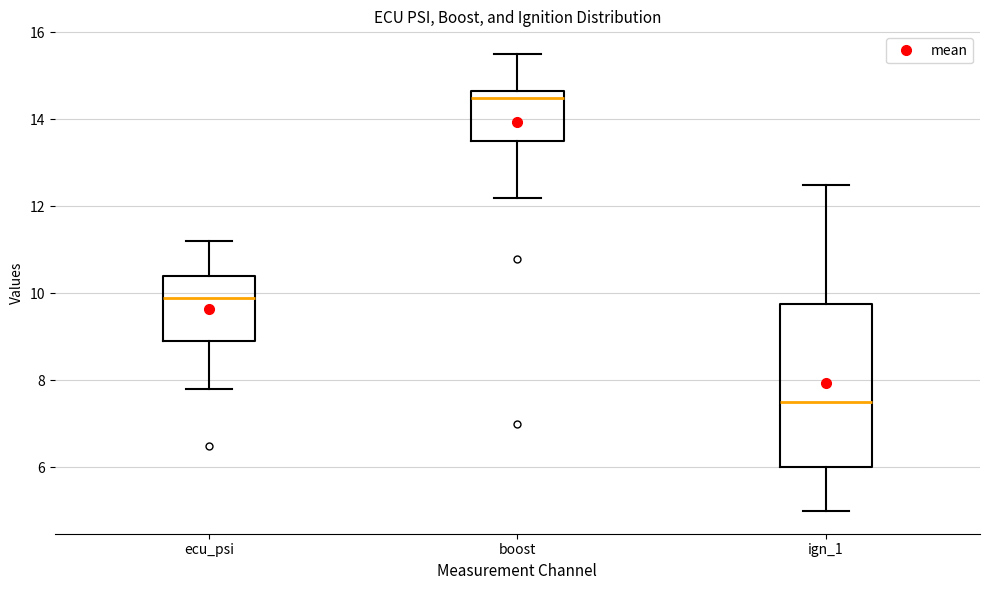

Which box's median line is the lowest?

ign_1